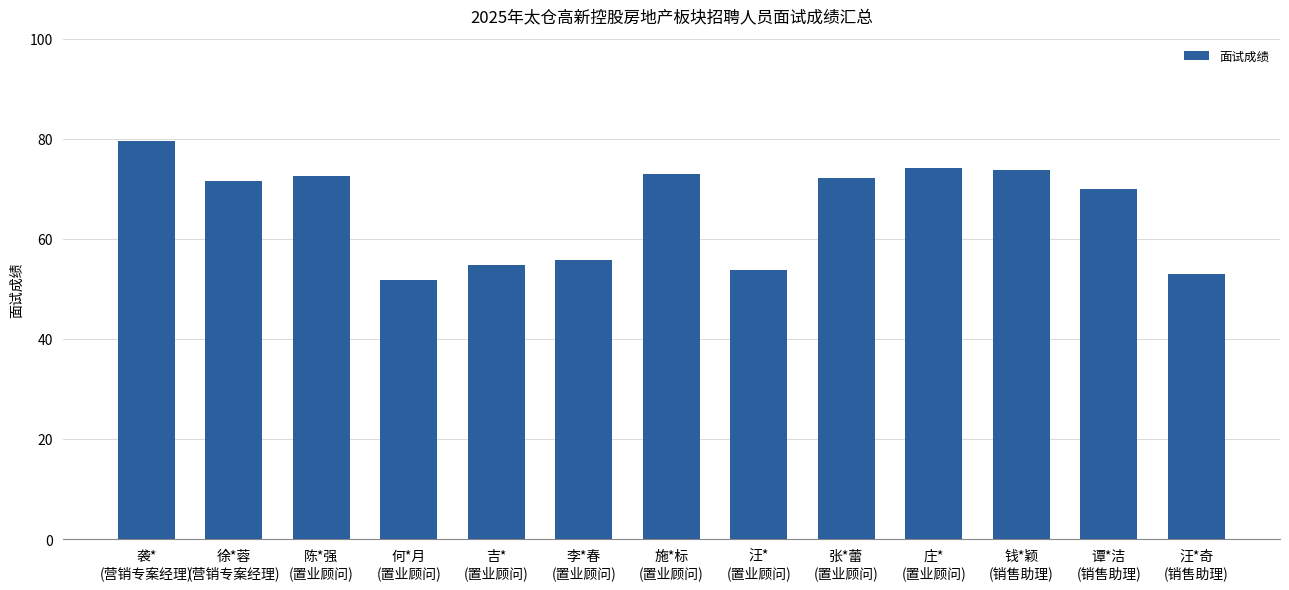

Count the number of categories in the chart.

13